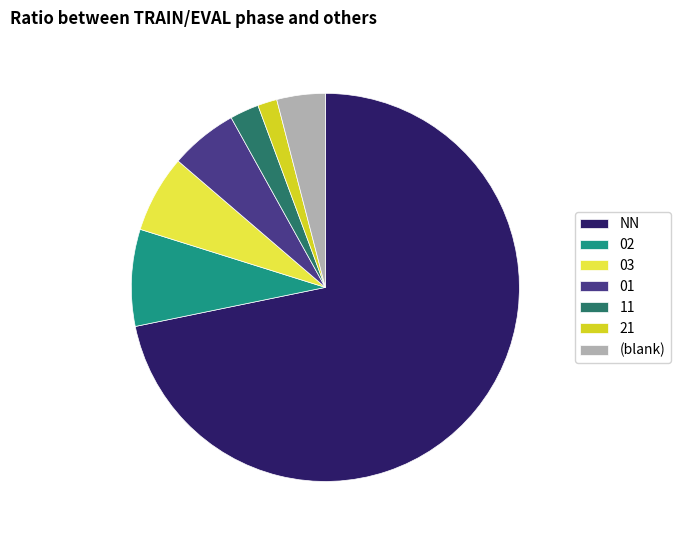

Between 11 and 21, which is larger?

11